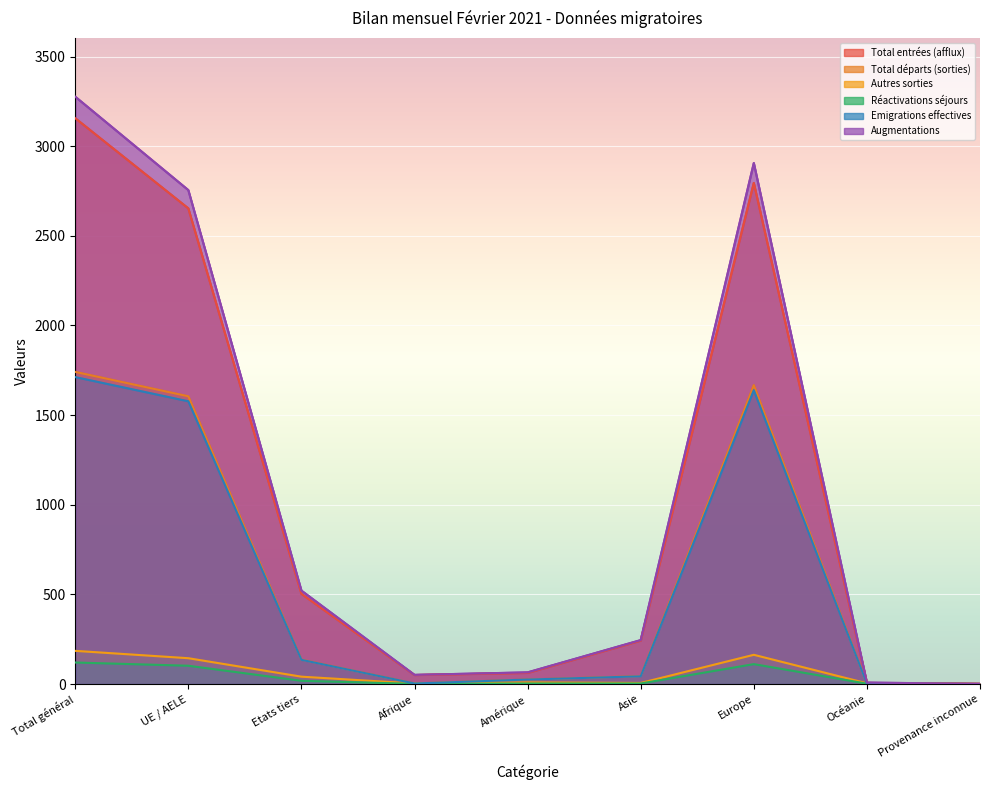

What is the difference between the second highest and second lowest values in the Augmentations series?

2898